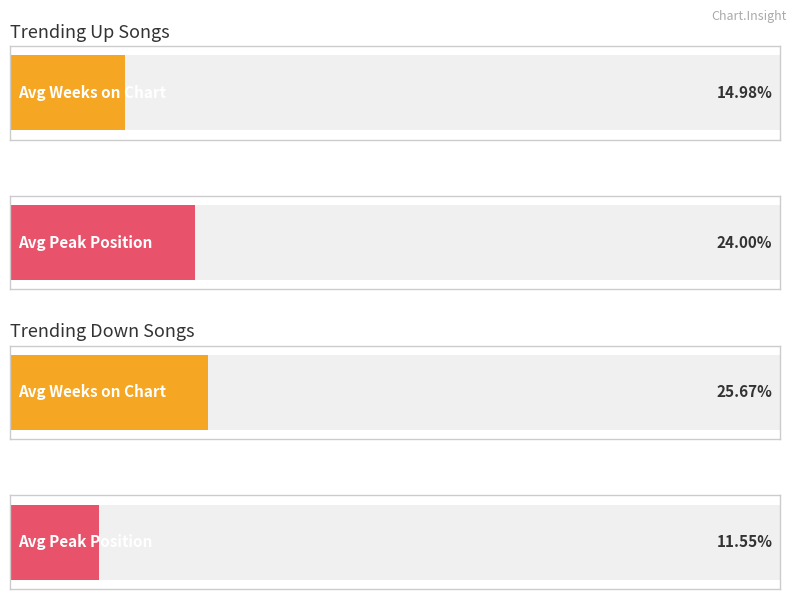

At how many categories does at least one series exceed 10?

2